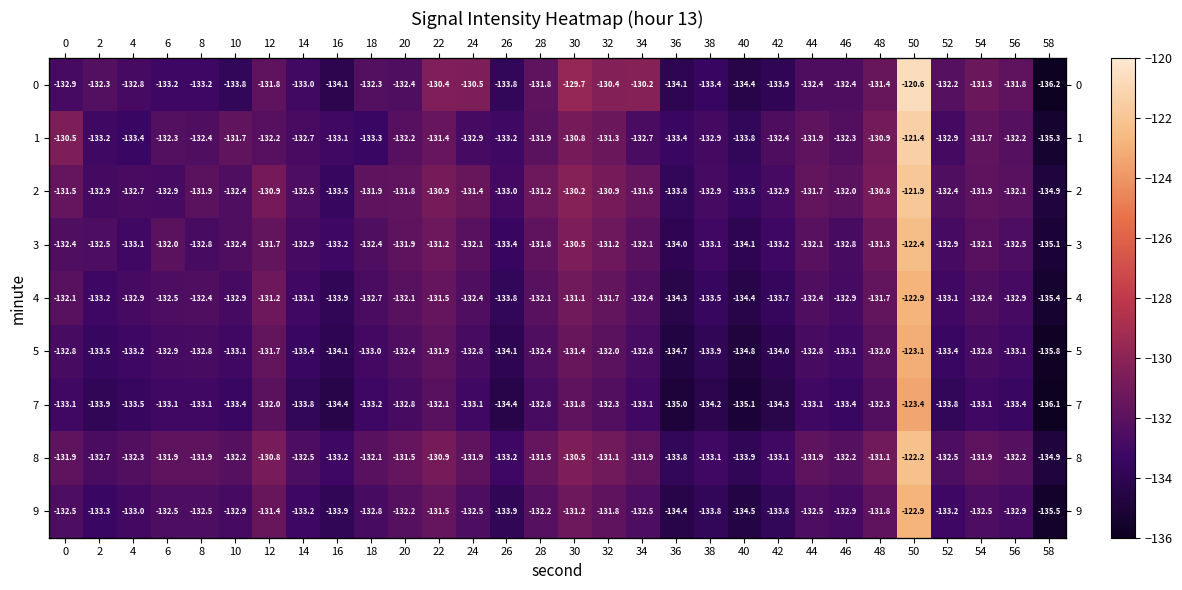

At how many categories does at least one series exceed -132?

19